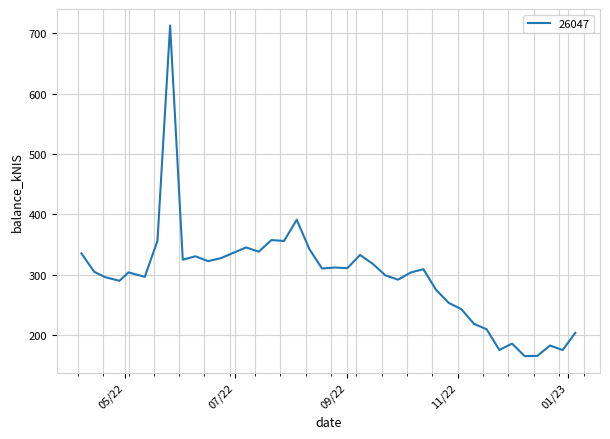

Count the number of data series in this chart.

1